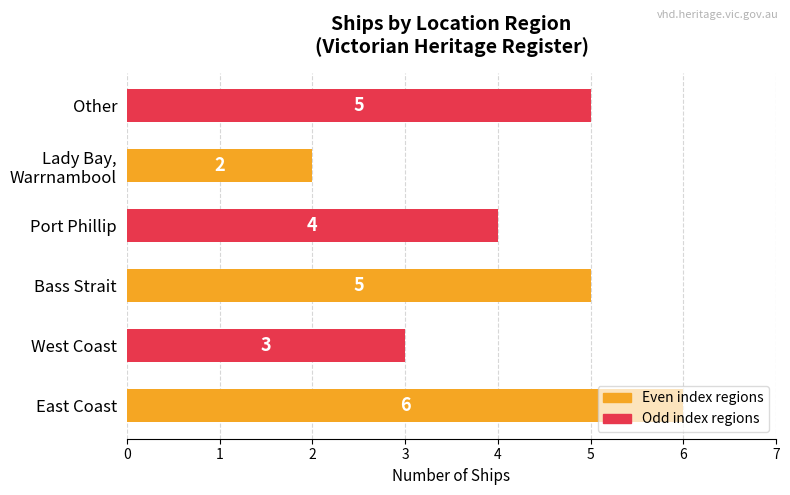

What is the smallest value displayed?

2